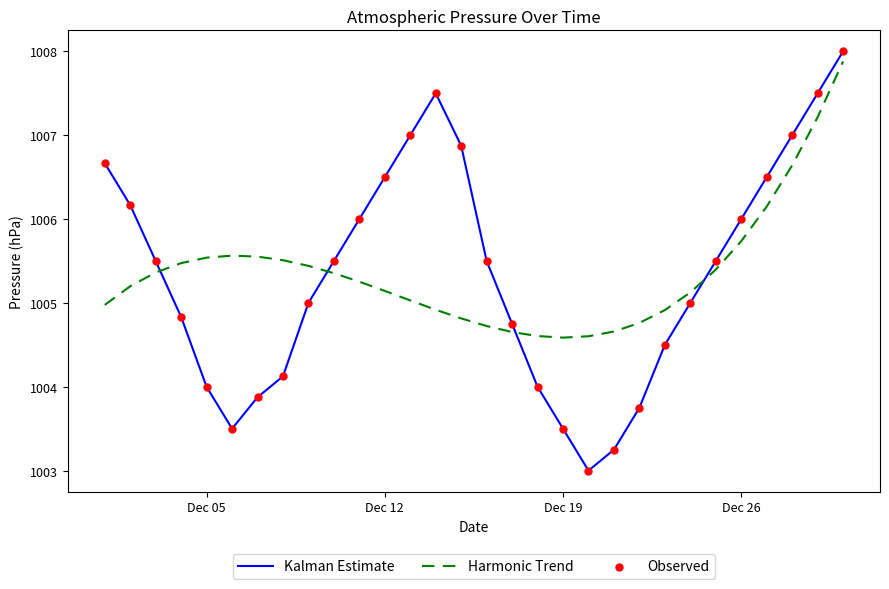

Which series ends up on top after the final intersection of Kalman Estimate and Harmonic Trend?

Kalman Estimate